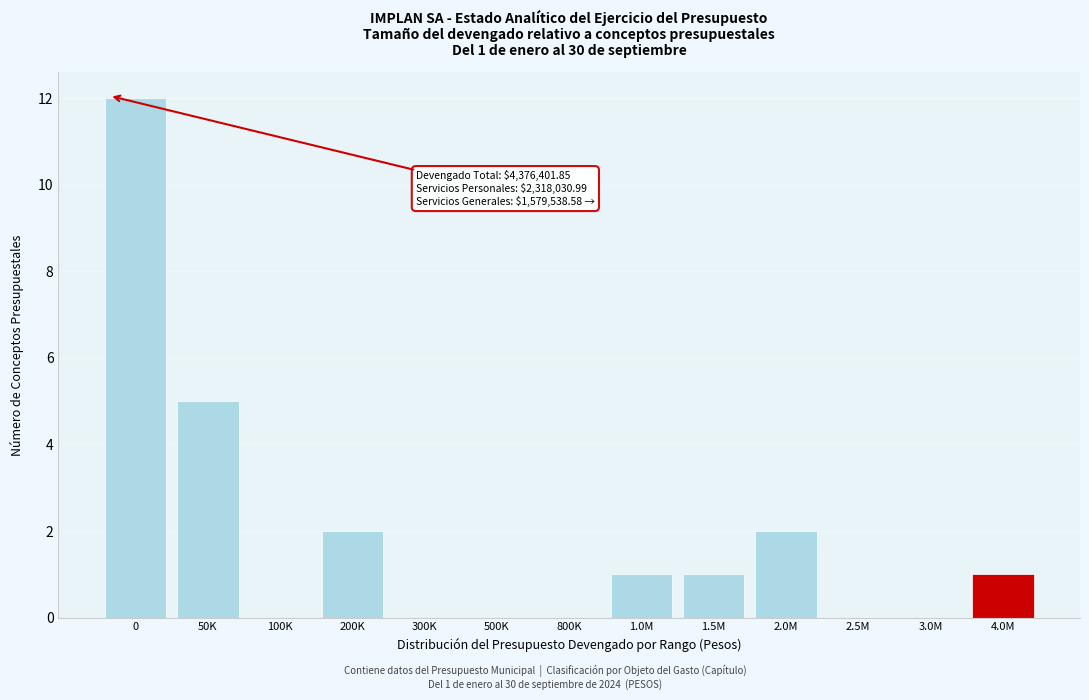

Reading left to right, extract all data points from this chart.

0=12	50K=5	100K=0	200K=2	300K=0	500K=0	800K=0	1.0M=1	1.5M=1	2.0M=2	2.5M=0	3.0M=0	4.0M=1